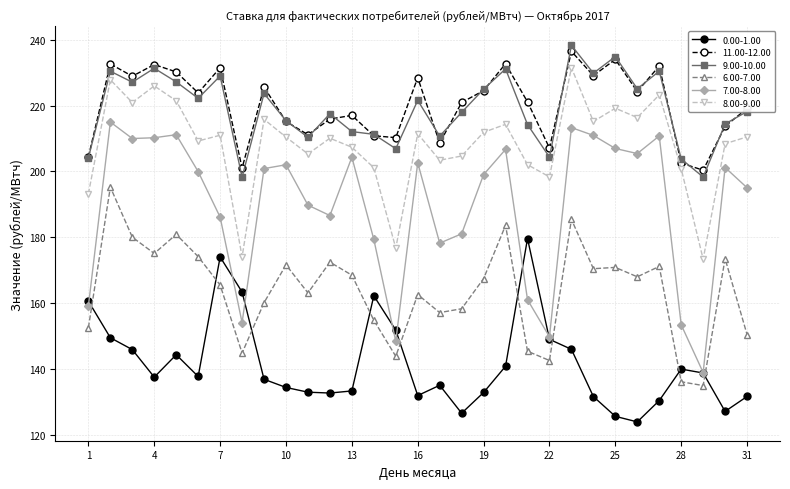

True or false: 8.00-9.00 and 9.00-10.00 cross at least once.

False